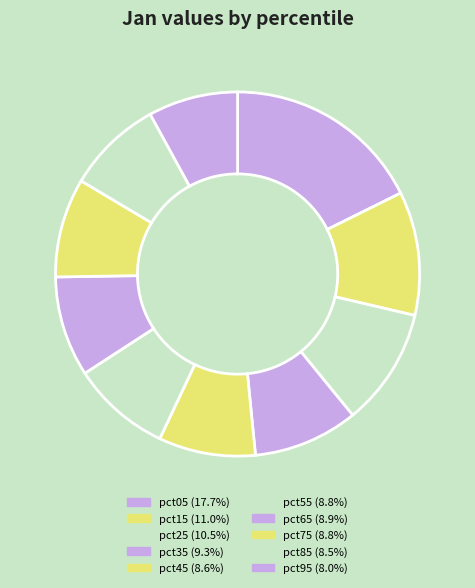

True or false: pct55 accounts for 1% of the total.

False